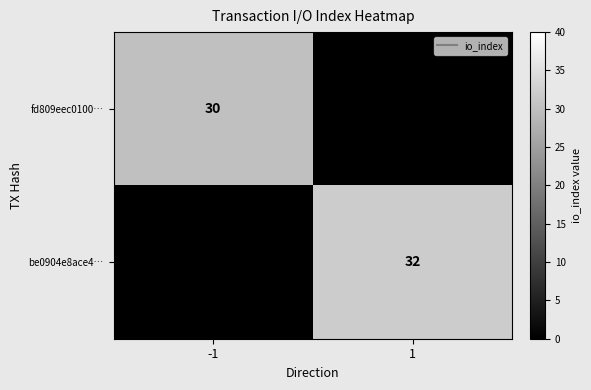

The value of fd809eec0100… at -1 is 30. True or false?

True